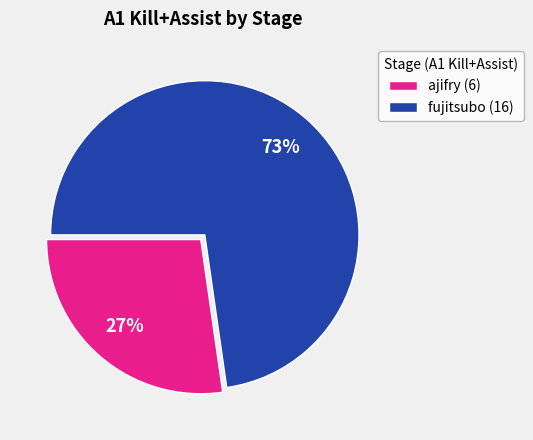

Is the sum of fujitsubo (16) and ajifry (6) greater than half?

Yes